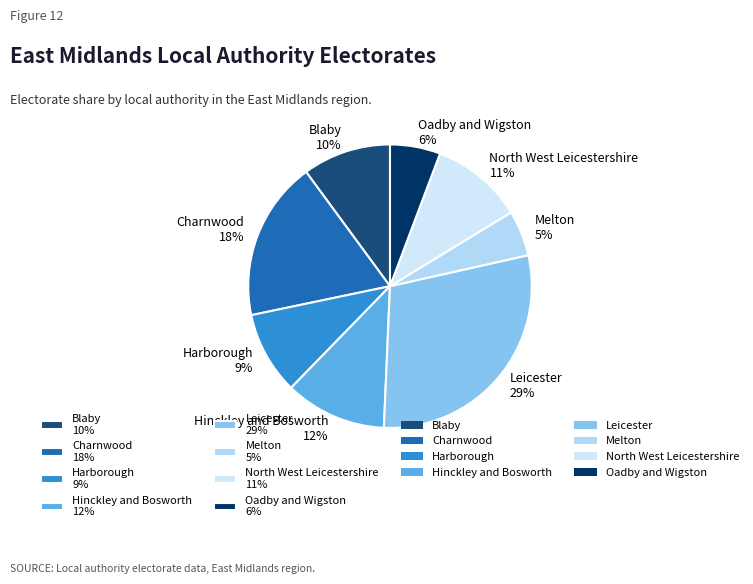

To the nearest percent, what percentage of the pie is Melton?

5%